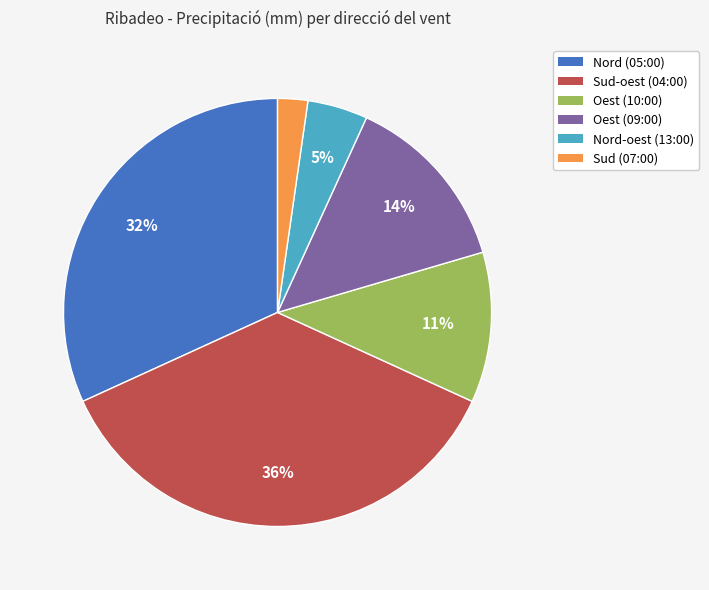

Count the number of slices in the pie.

6